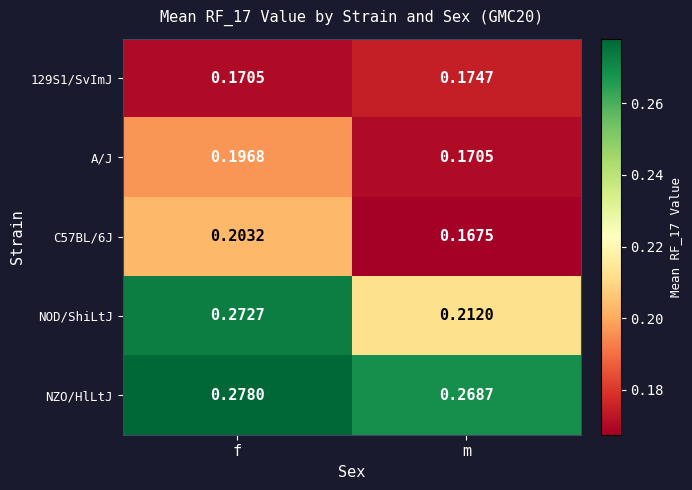

Which series has the largest range (max minus min)?

NOD/ShiLtJ